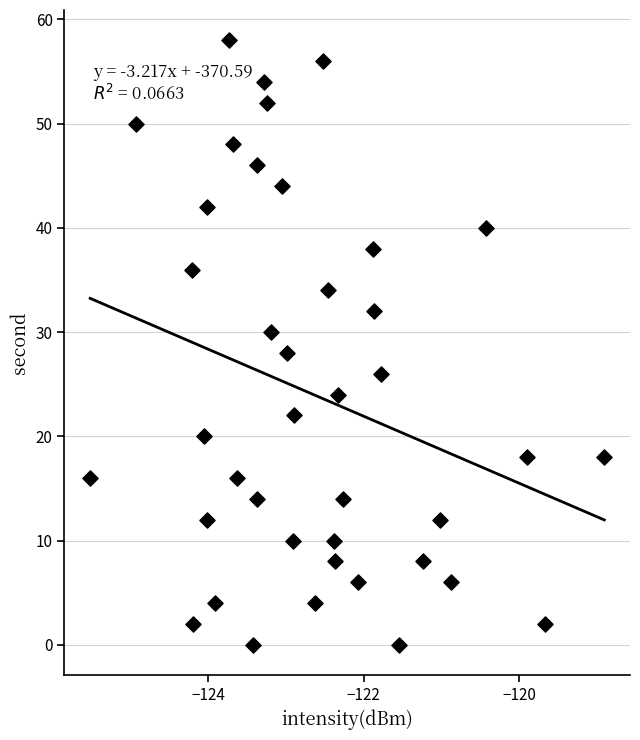

What is the range of Y values (max minus min)?

58